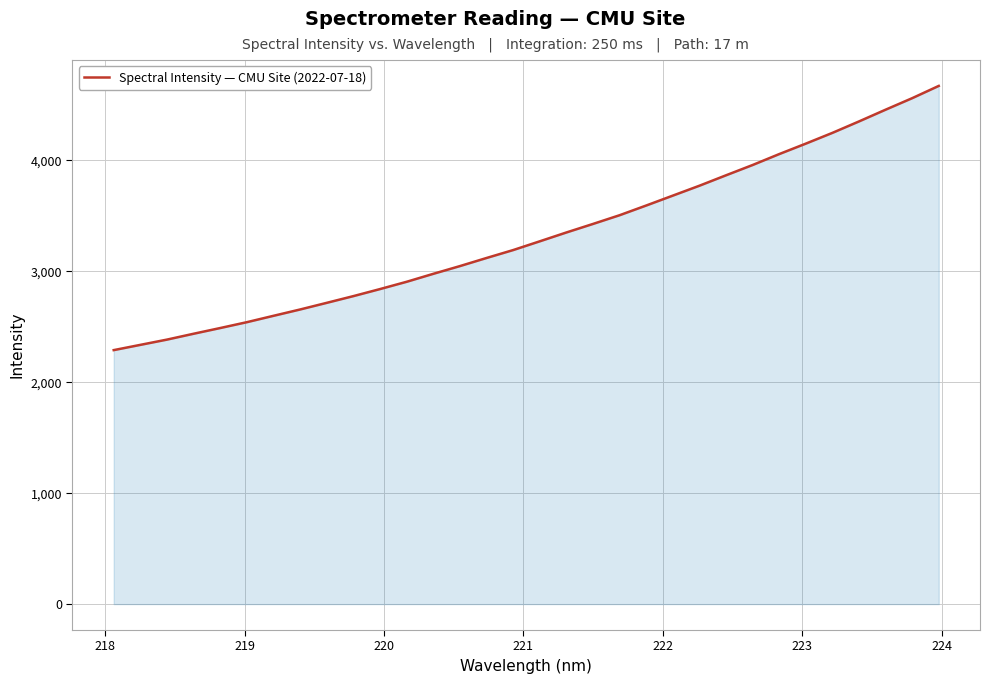

What is the difference between the maximum and minimum values?

2380.9